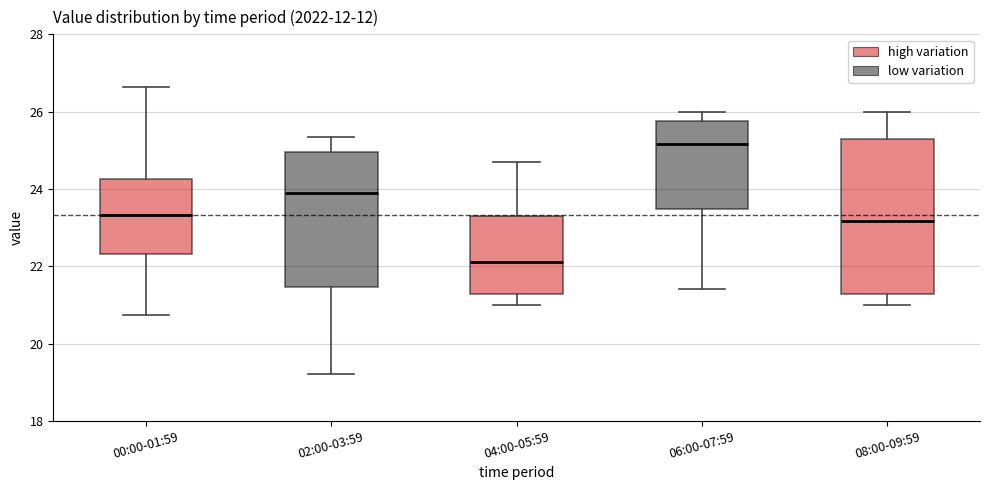

Where does the lower whisker of the box for 06:00-07:59 end on the y-axis? The values are not printed on the chart, so give them approximately, as read against the axis.

21.4